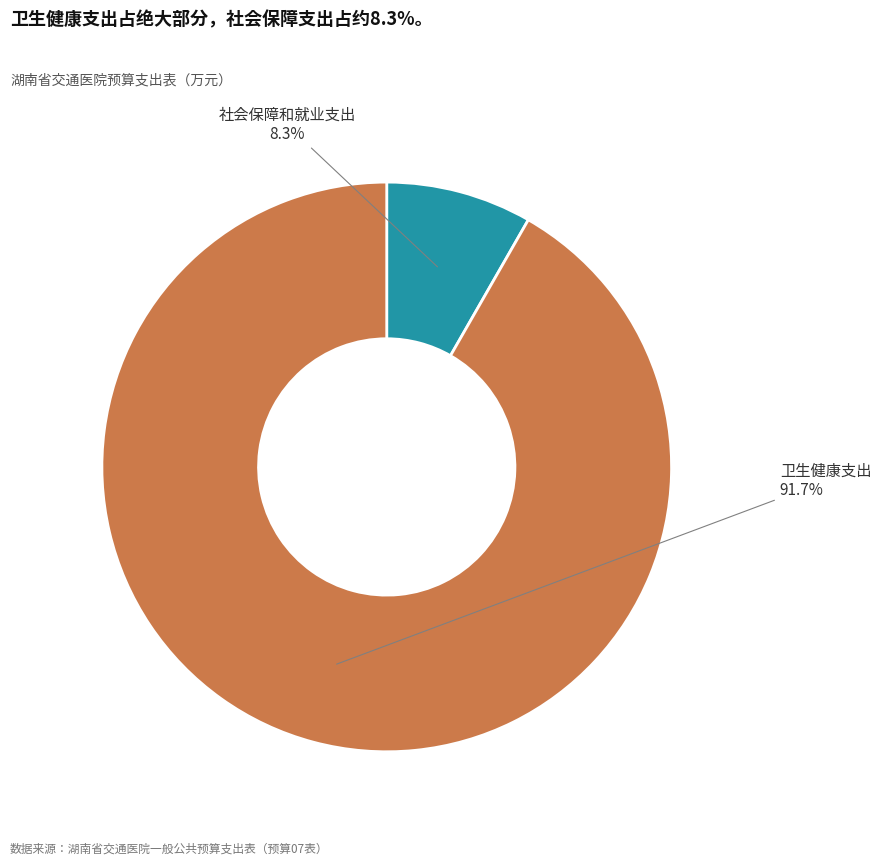

To the nearest percent, what percentage of the pie is 社会保障和就业支出?

8%